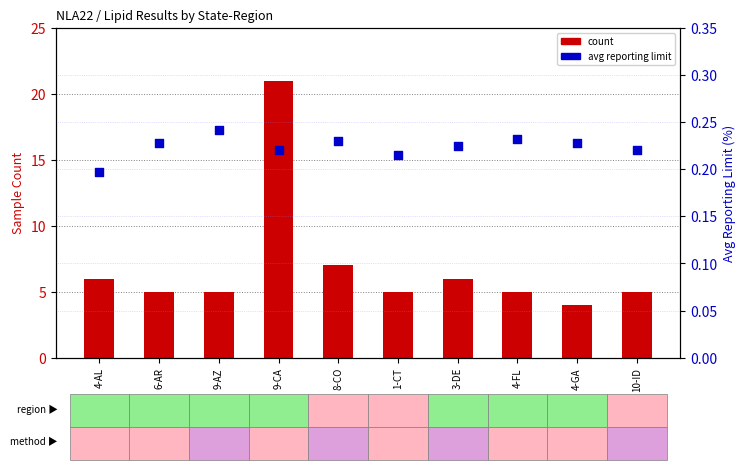

At which category is the sum across all series the highest?

9-CA